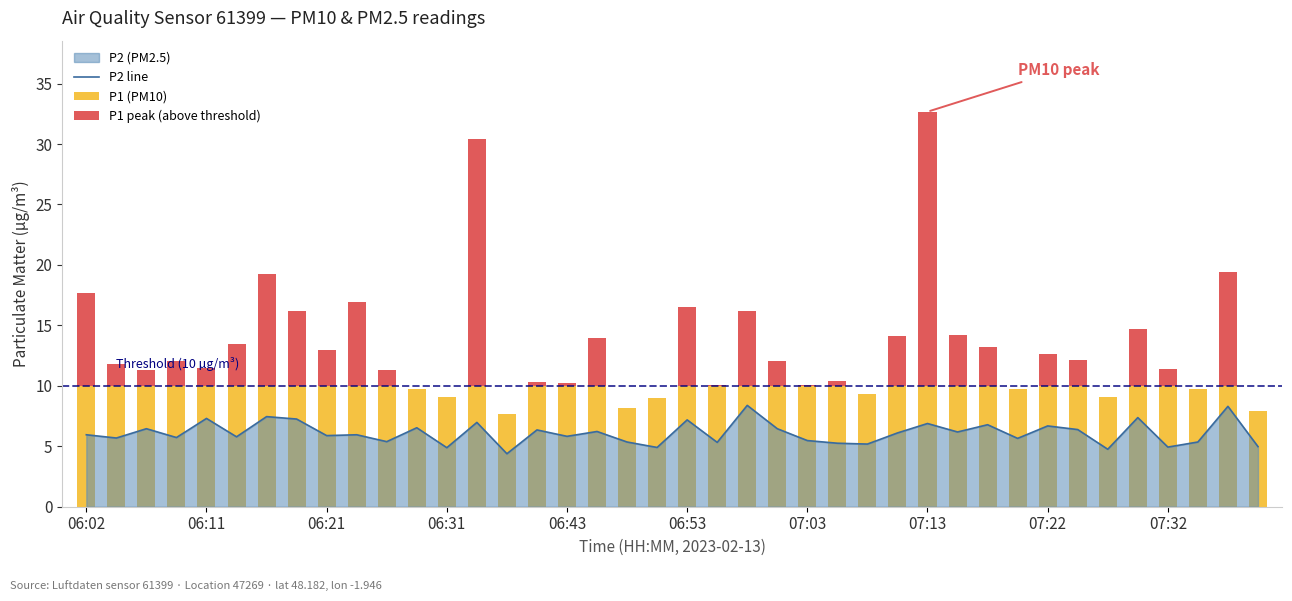

True or false: P2 line has a value of 6.9 at 07:13.

True